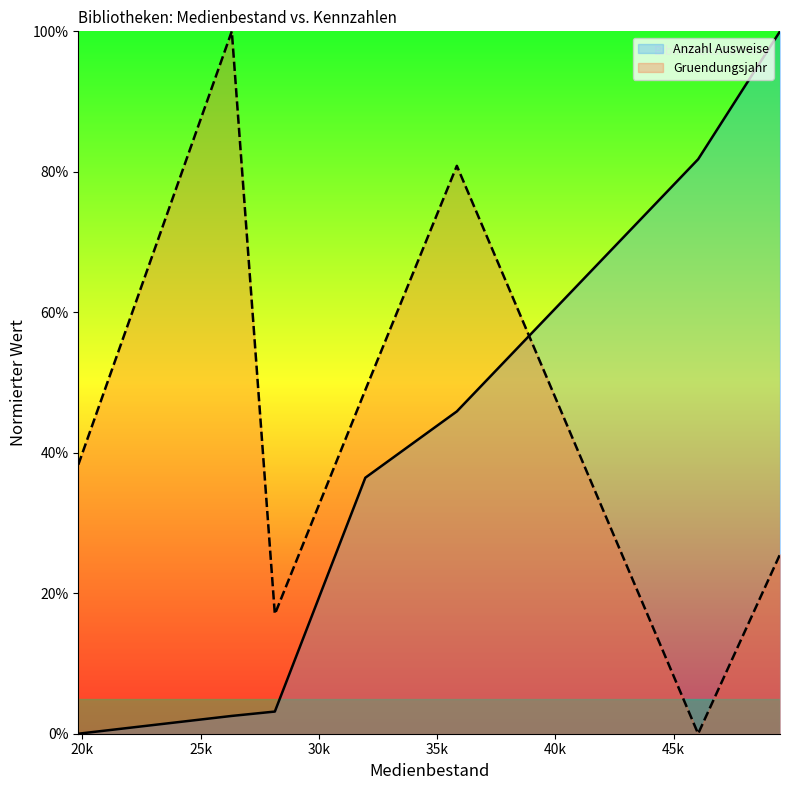

How many data points in Gruendungsjahr are less than 38?

3